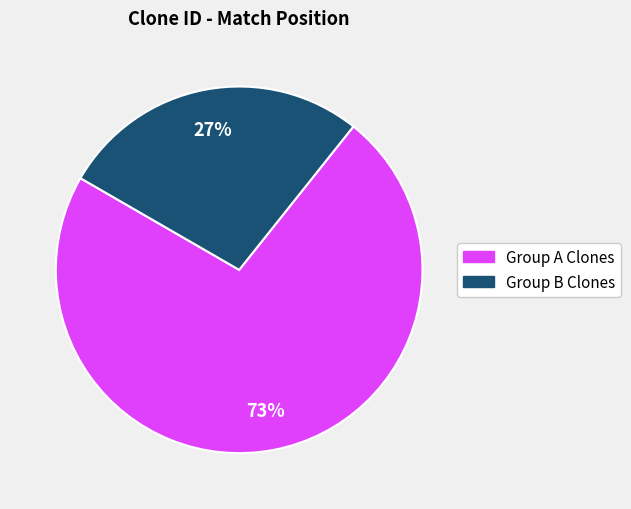

Is there a majority slice in this chart?

Yes